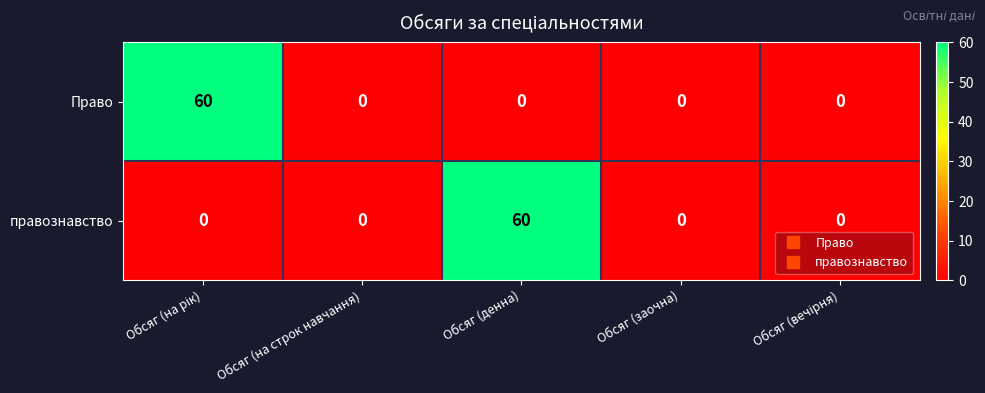

What is the maximum value shown in the chart?

60